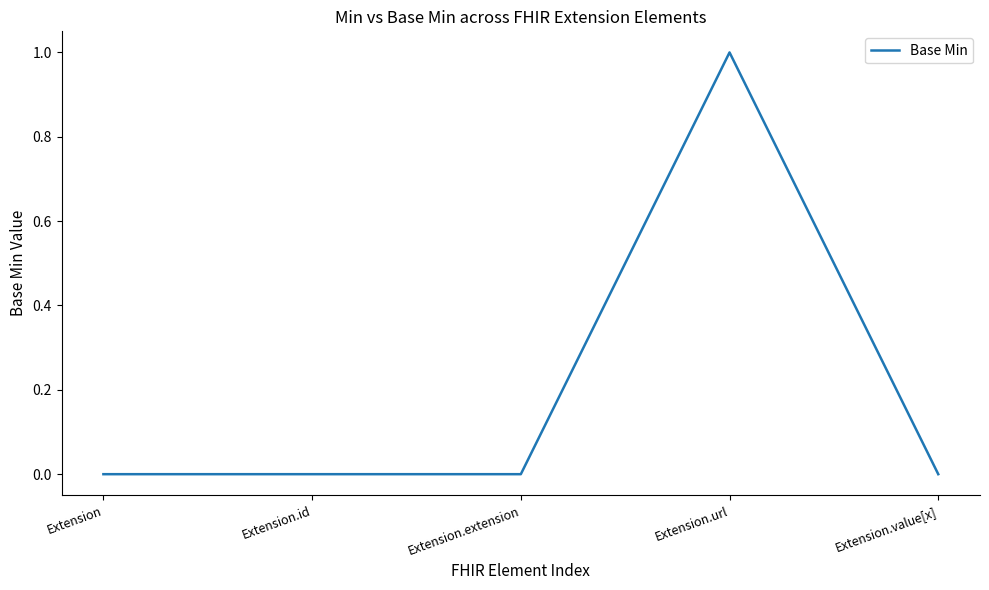

Count the values in the range 0 to 1.

5